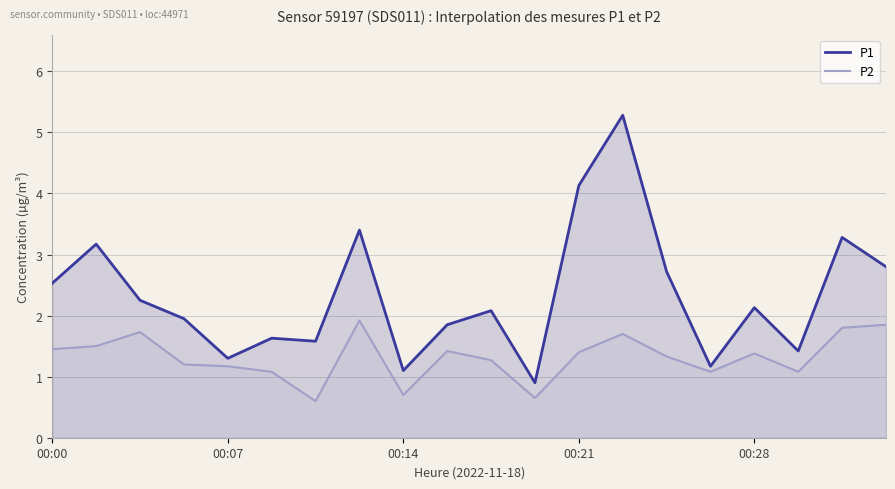

Rank the series by their average value, from highest to lowest.

P1, P2